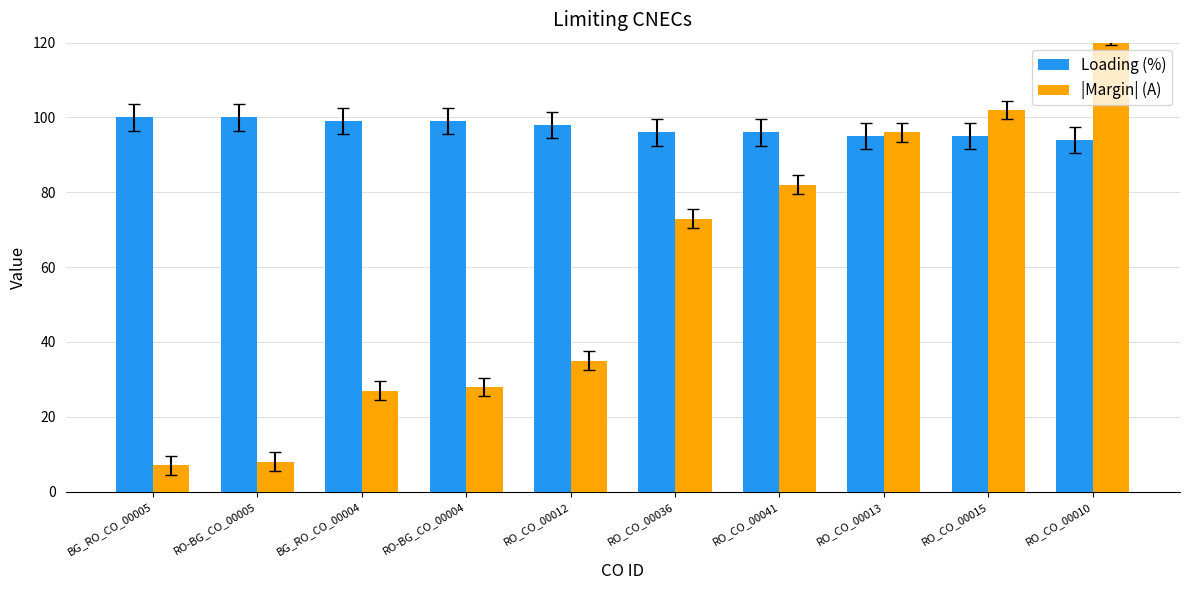

Which category has the highest value across all series?

RO_CO_00010